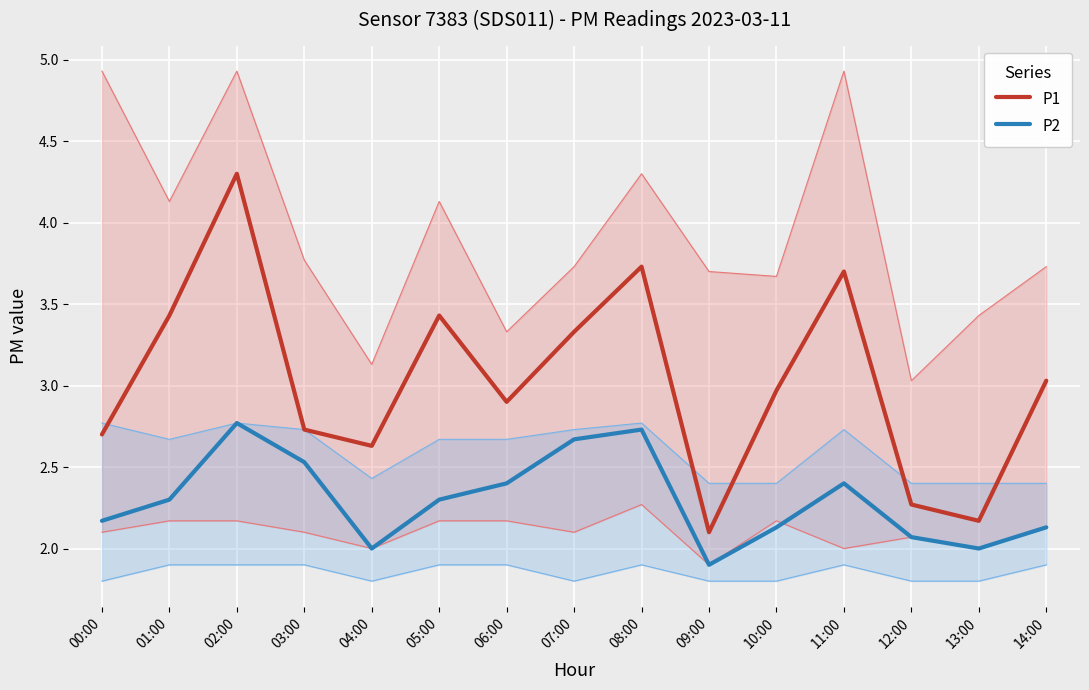

At which category does P1 reach its first local peak?

02:00